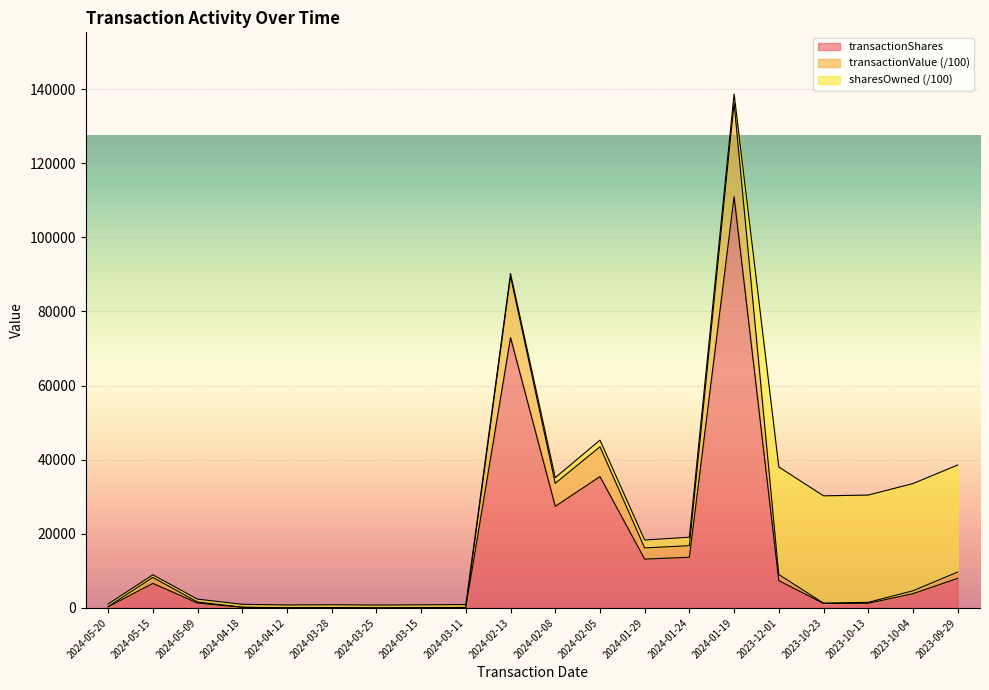

Which category has the highest value in the transactionShares series?

2024-01-19